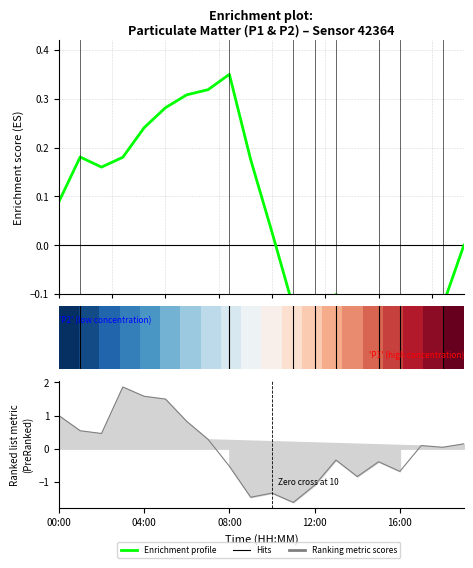

How many negative values are there?

9